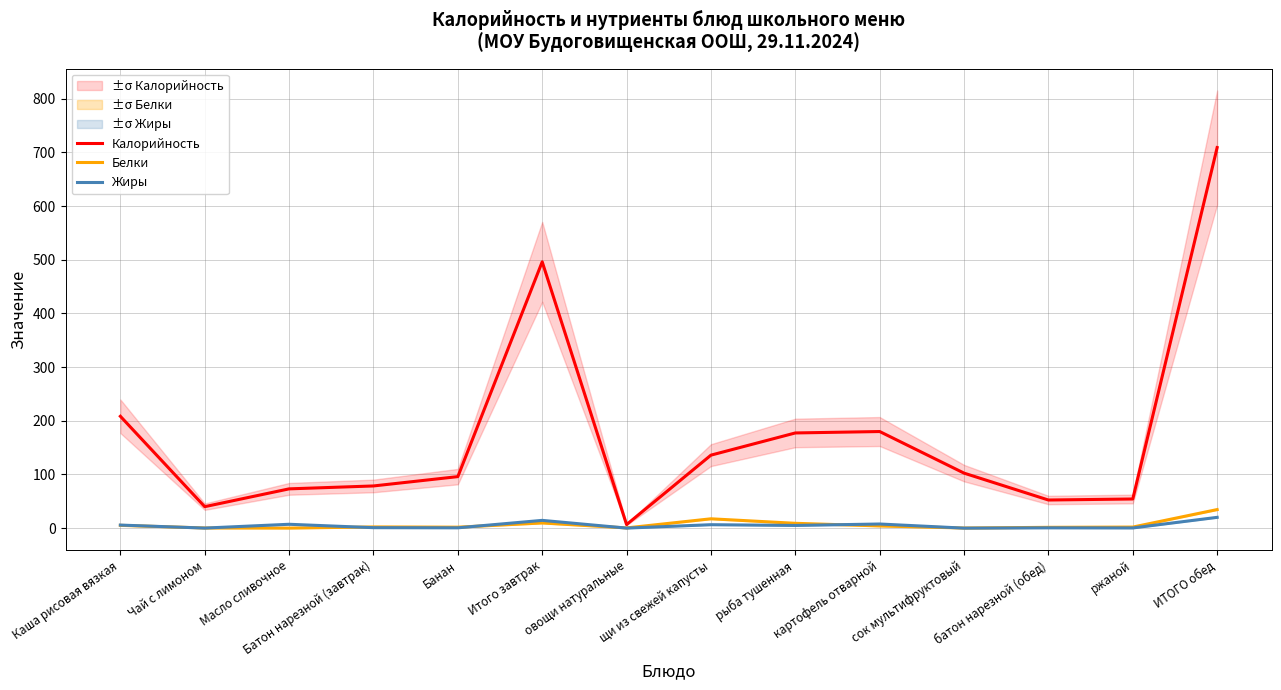

Where is Калорийность nearest to the value 357?

Итого завтрак